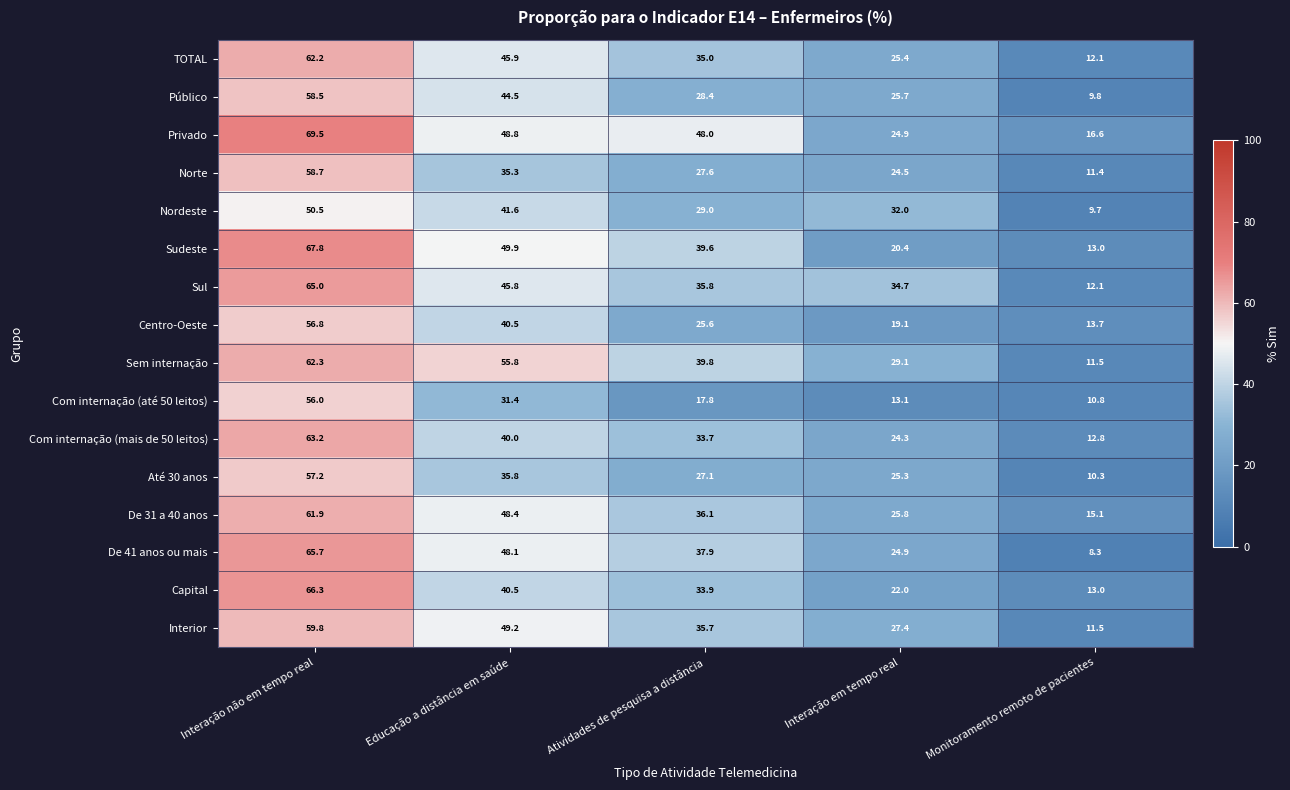

What is the greatest value displayed?

69.5